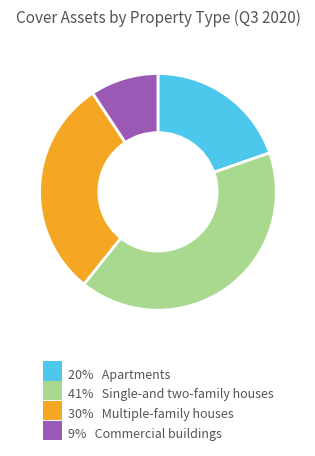

Combined, do 20% Apartments and 9% Commercial buildings account for over 50%?

No